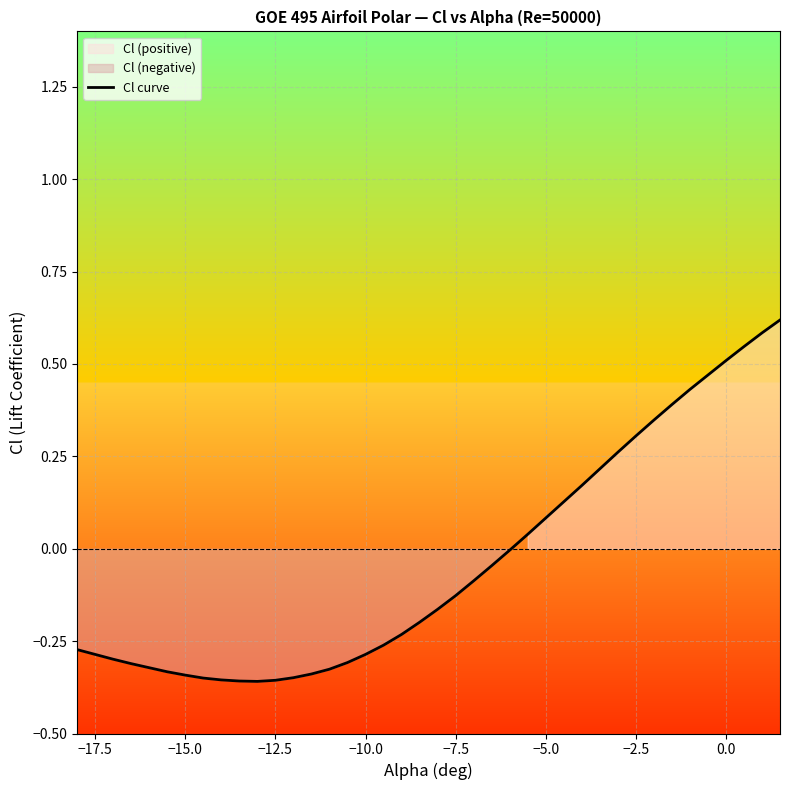

Is it true that Cl curve equals 0.1 at −5.0?

True